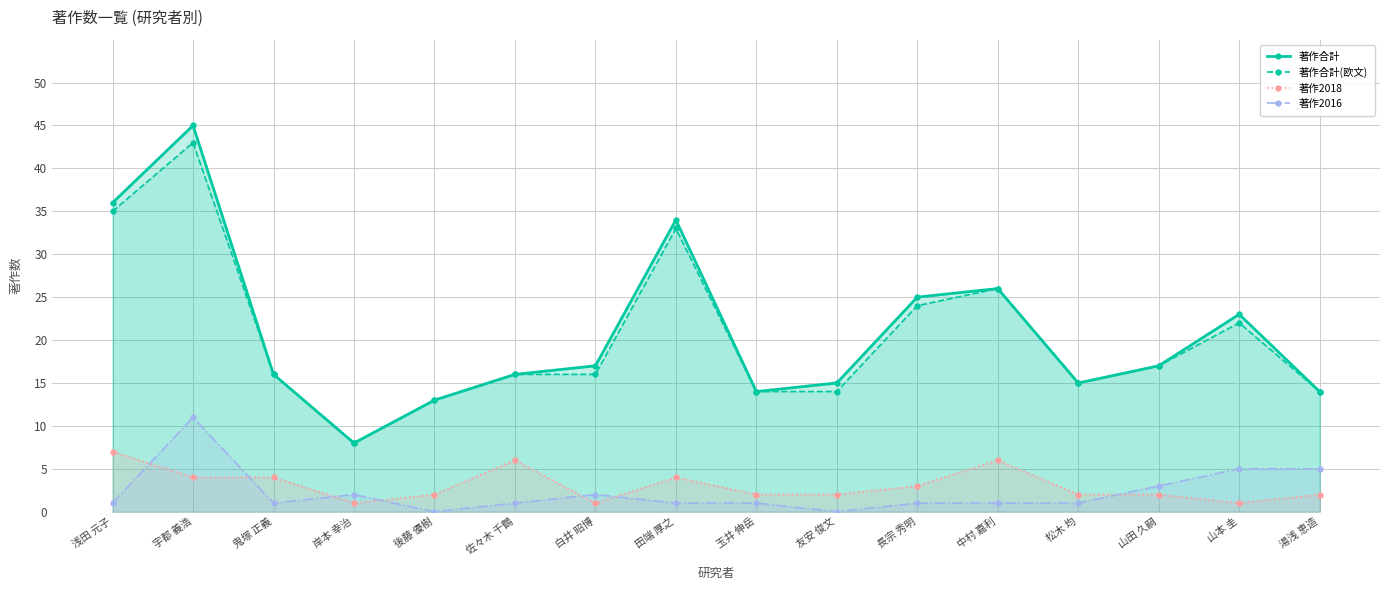

Which category has the lowest value in the 著作合計 series?

岸本 幸治